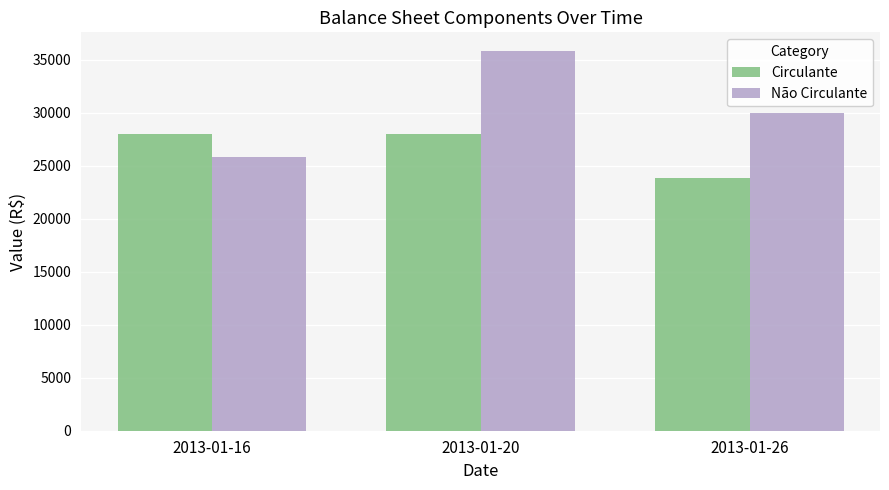

What is the minimum value for Não Circulante?

25800